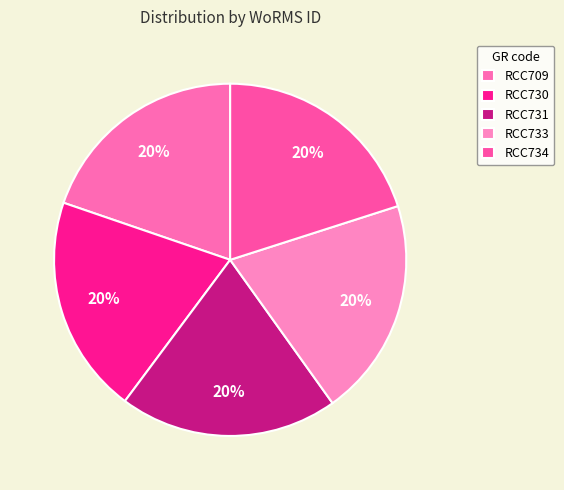

How many segments does this pie chart have?

5